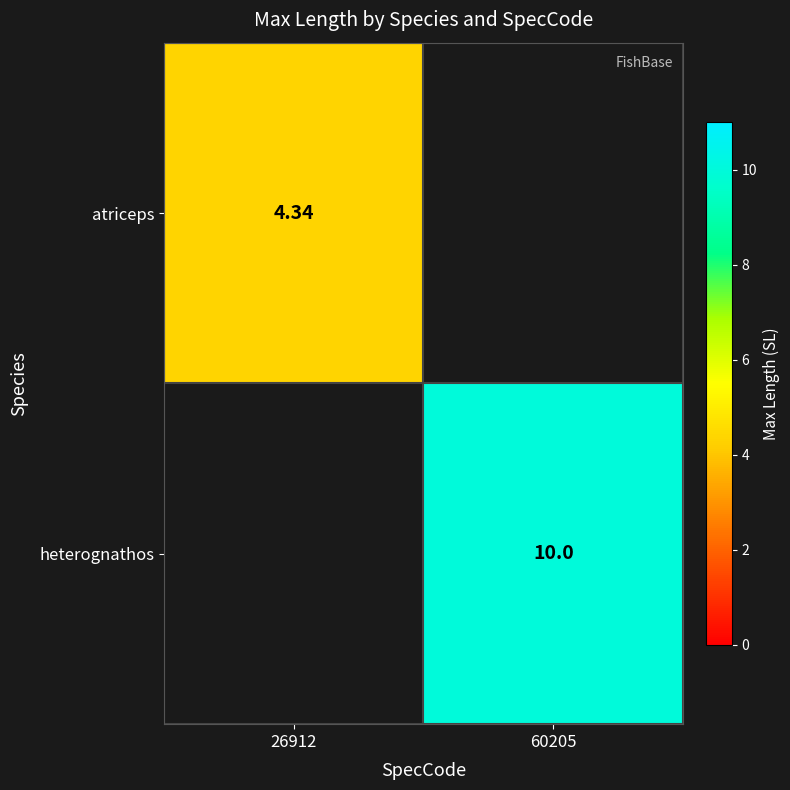

Is the value of atriceps at 26912 greater than the value of heterognathos at 60205?

No